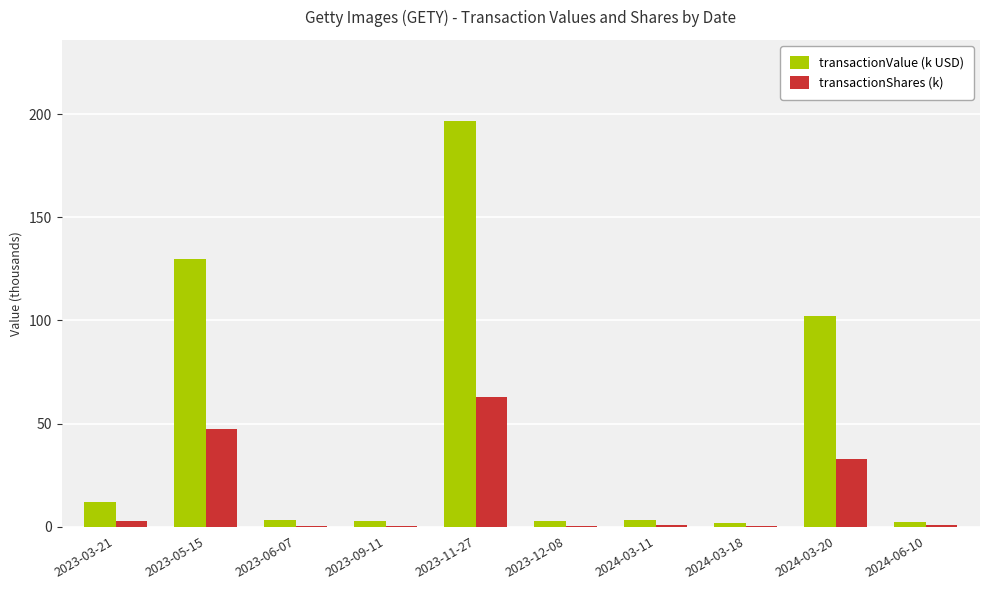

Where is transactionValue (k USD) nearest to the value 99?

2024-03-20